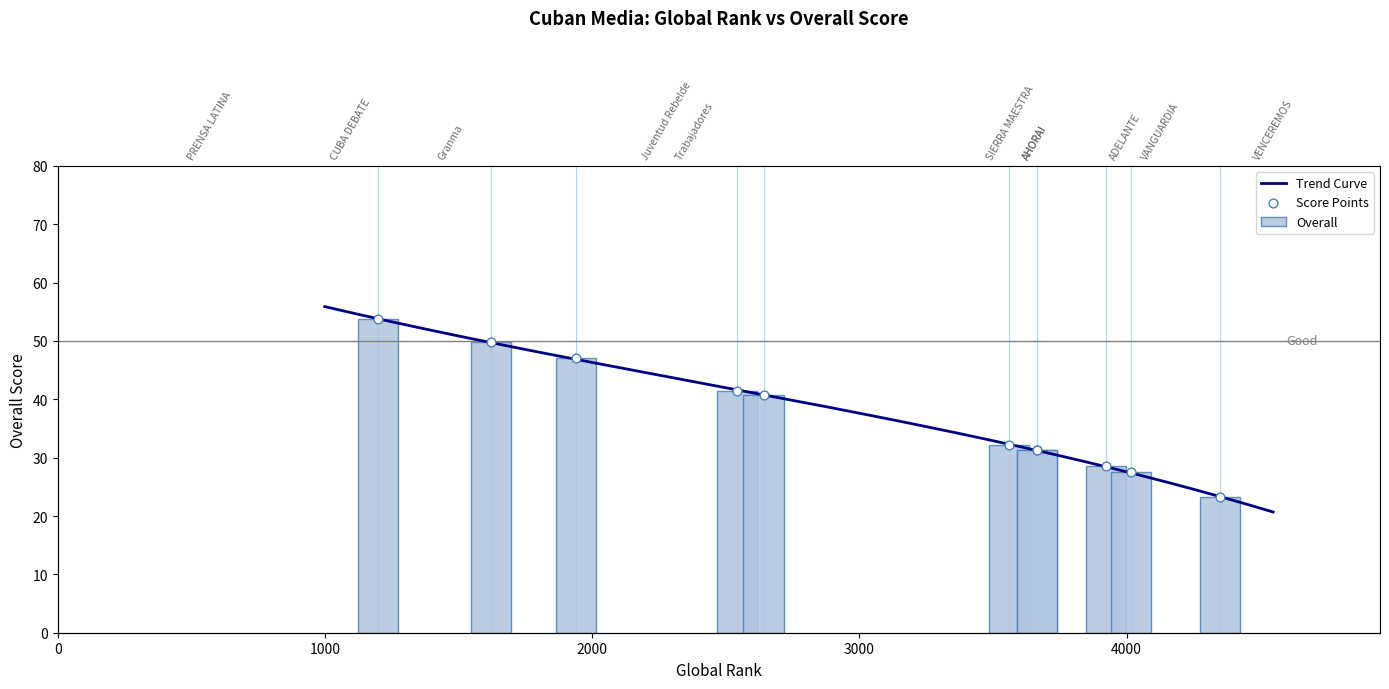

What is the change in value from Trabajadores to SIERRA MAESTRA?

-8.5